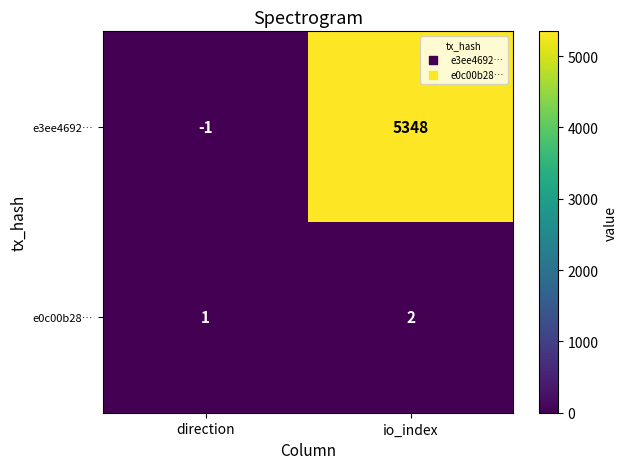

Where is e0c00b28… nearest to the value 1?

direction